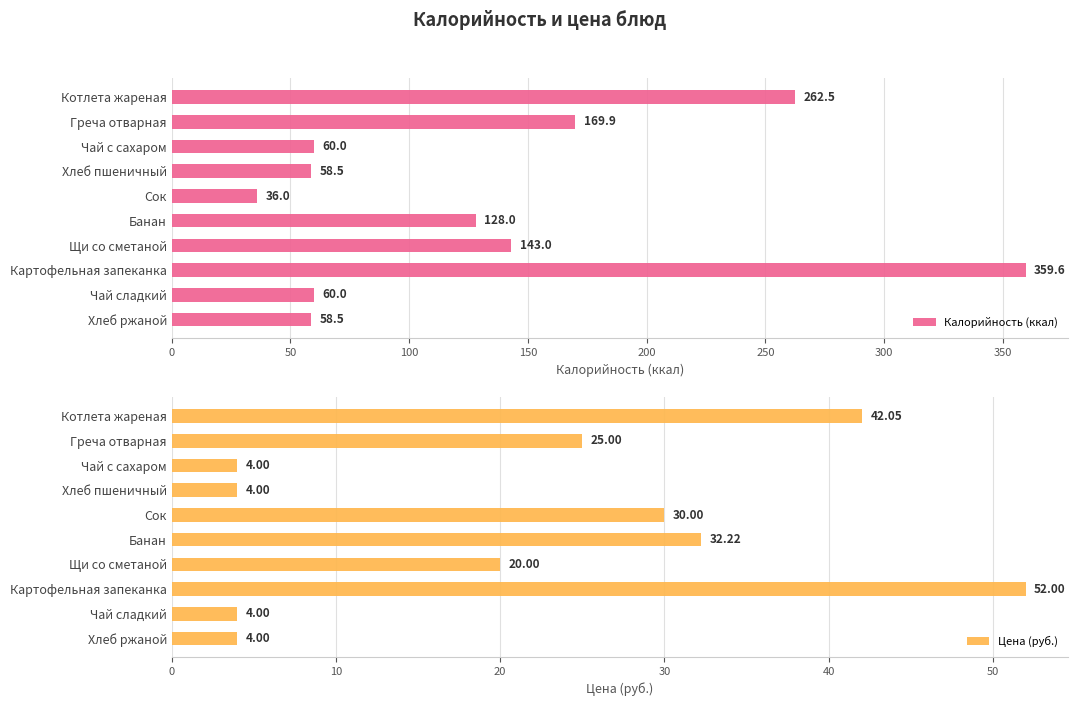

The value of Калорийность (ккал) at Щи со сметаной is 243.8. True or false?

False